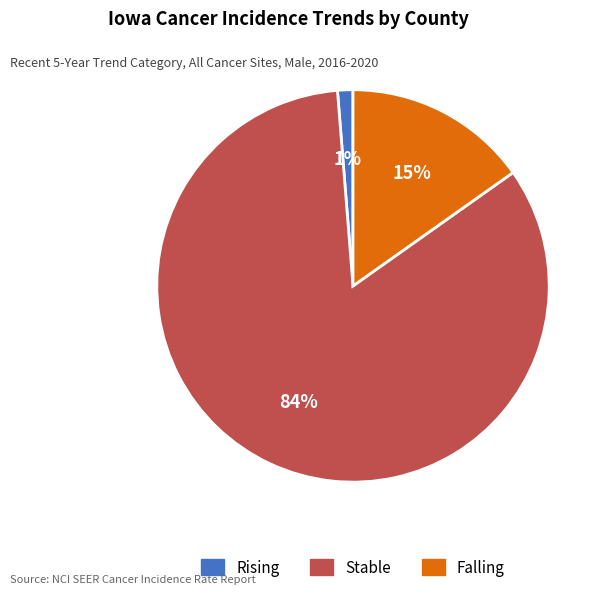

To the nearest percent, what is the average slice percentage?

33%